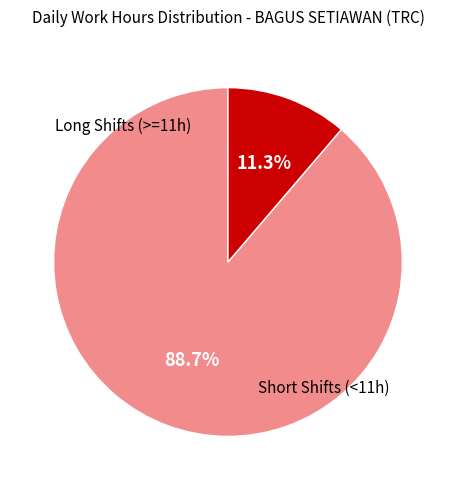

Does any single category account for the majority?

Yes